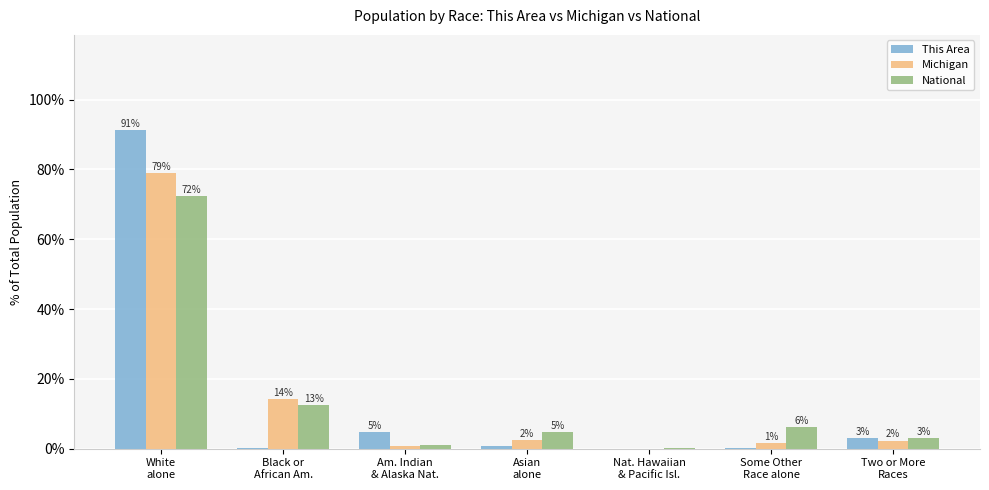

What is the minimum value for National?

0.2